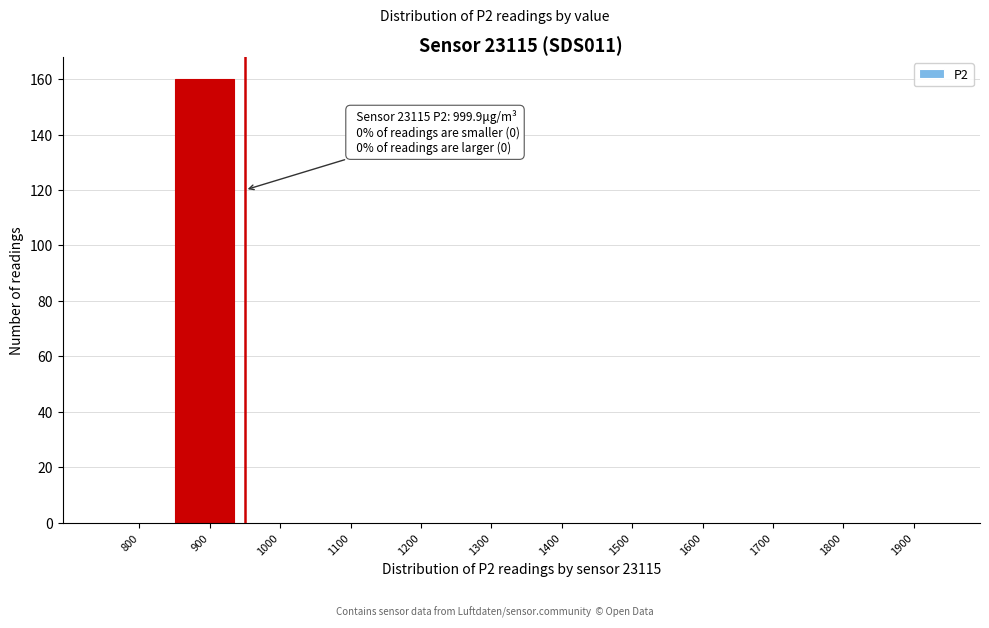

Reading right to left, list all the values displayed in this chart.

1900=0	1800=0	1700=0	1600=0	1500=0	1400=0	1300=0	1200=0	1100=0	1000=0	900=160	800=0